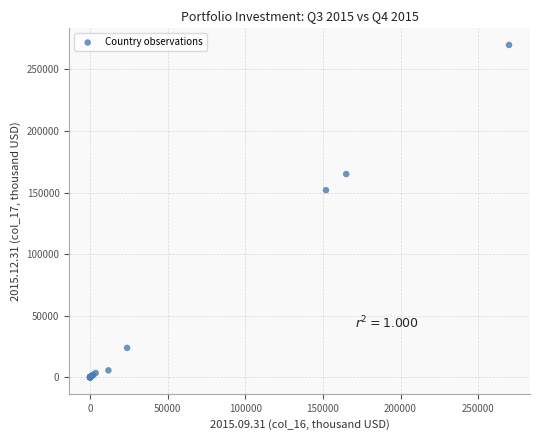

What Y value in the scatter plot is closest to 134929?

151911.5